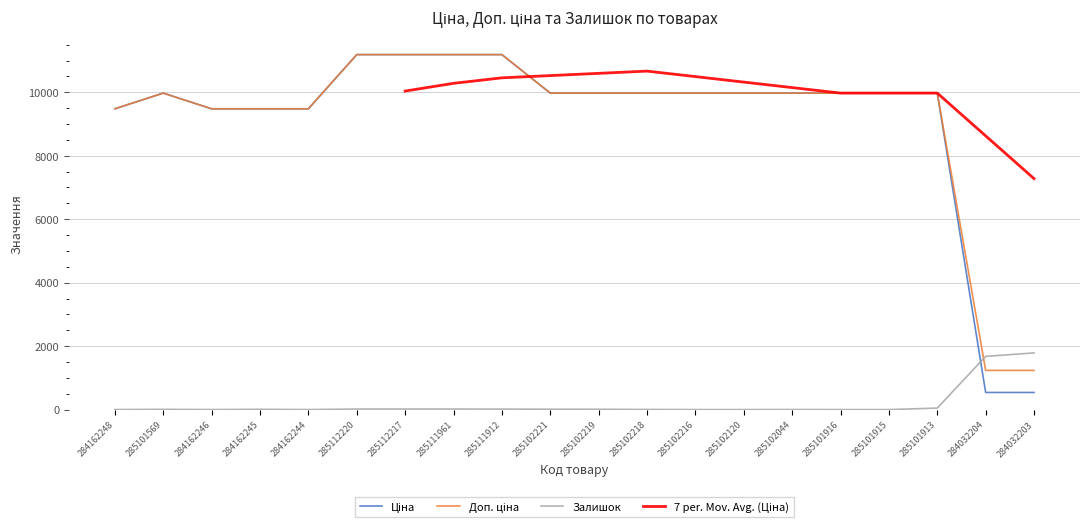

How many interior local peaks does the Ціна series have?

1